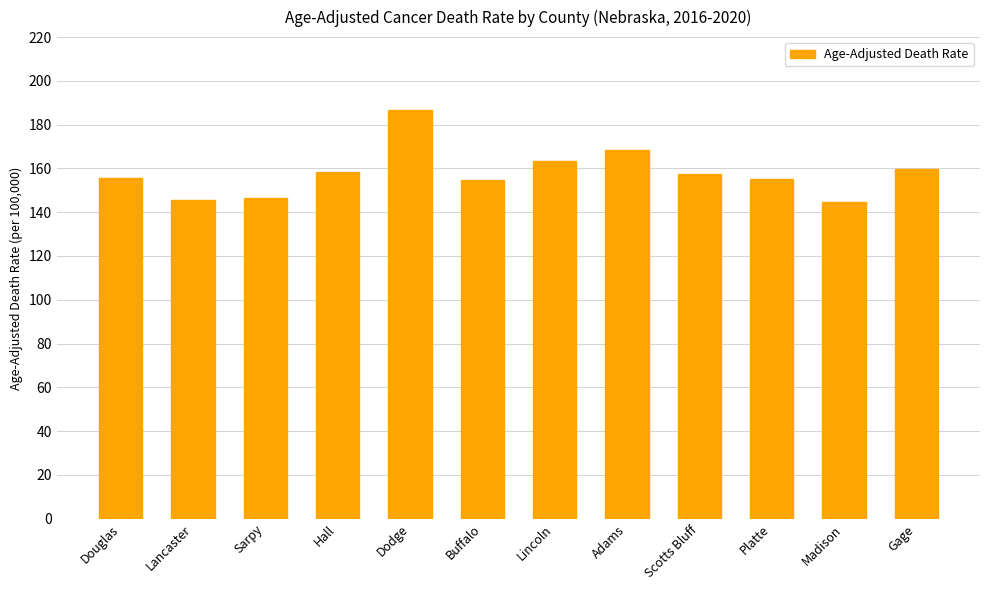

What is the average value?

158.0